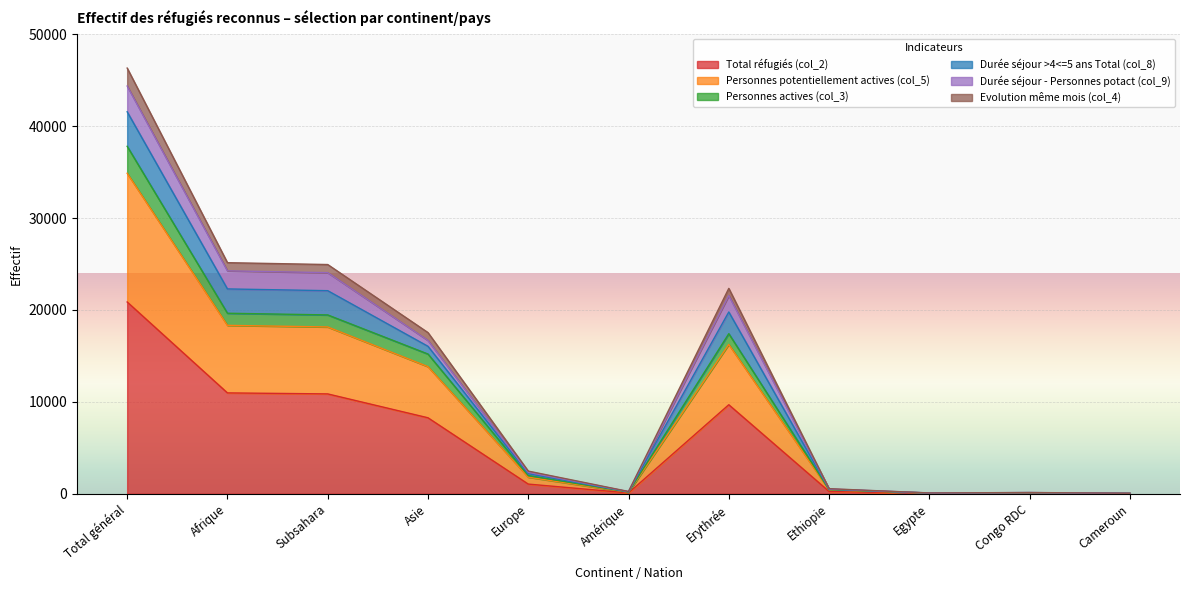

What are all the series names shown in the legend?

Total réfugiés (col_2), Personnes potentiellement actives (col_5), Personnes actives (col_3), Durée séjour >4<=5 ans Total (col_8), Durée séjour - Personnes potact (col_9), Evolution même mois (col_4)